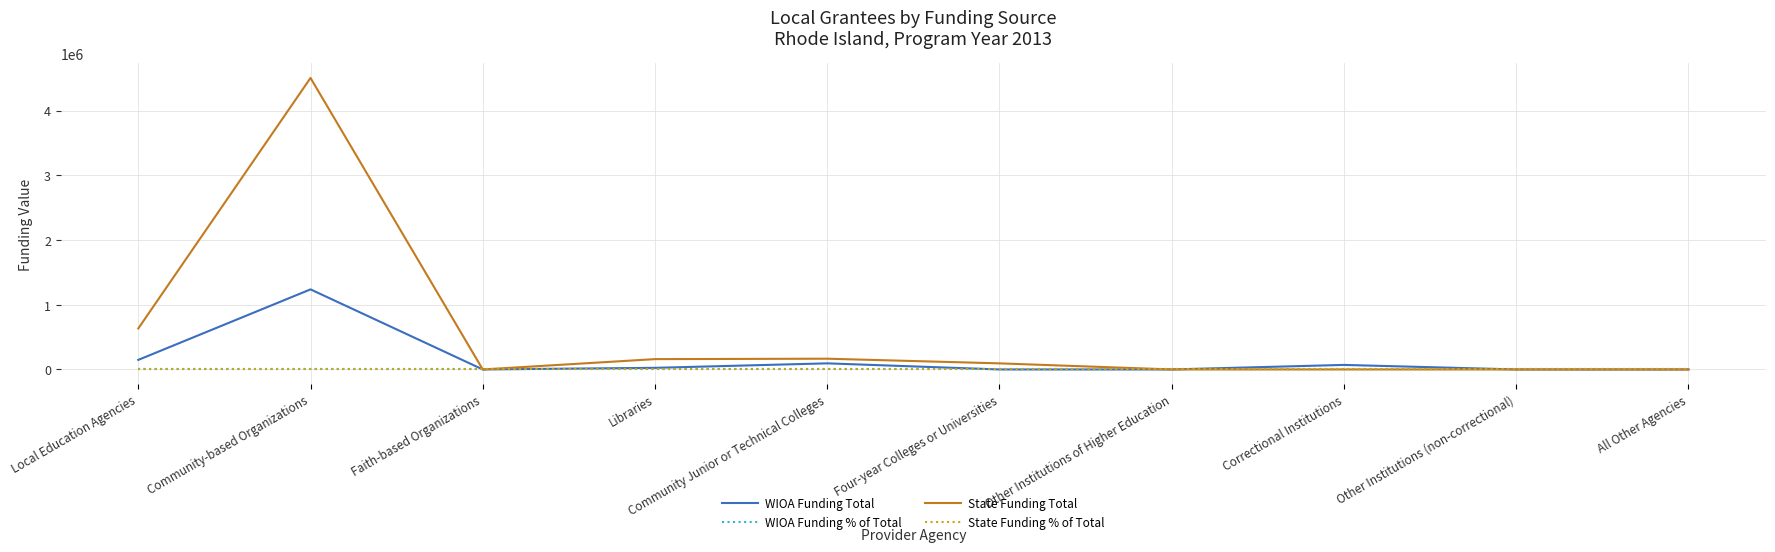

Which series has the widest spread of values?

State Funding Total